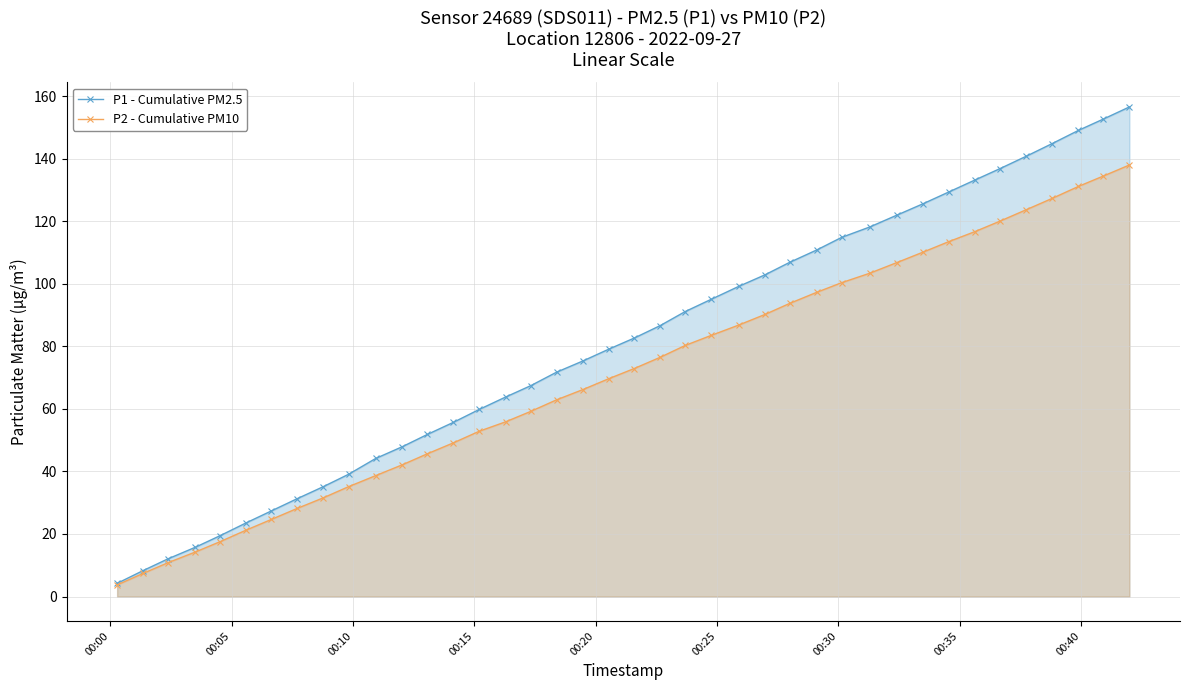

What is the average value of the P1 - Cumulative PM2.5 series?

80.8